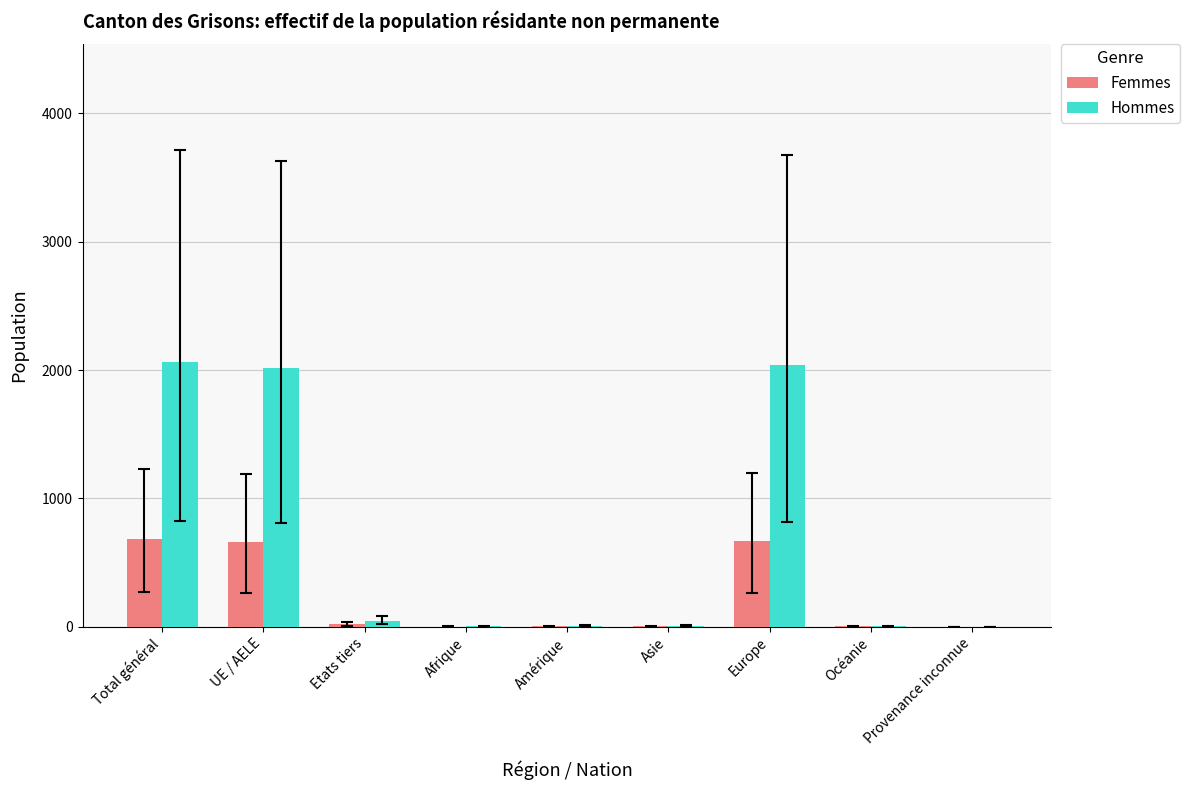

Which series has the largest total across all categories?

Hommes